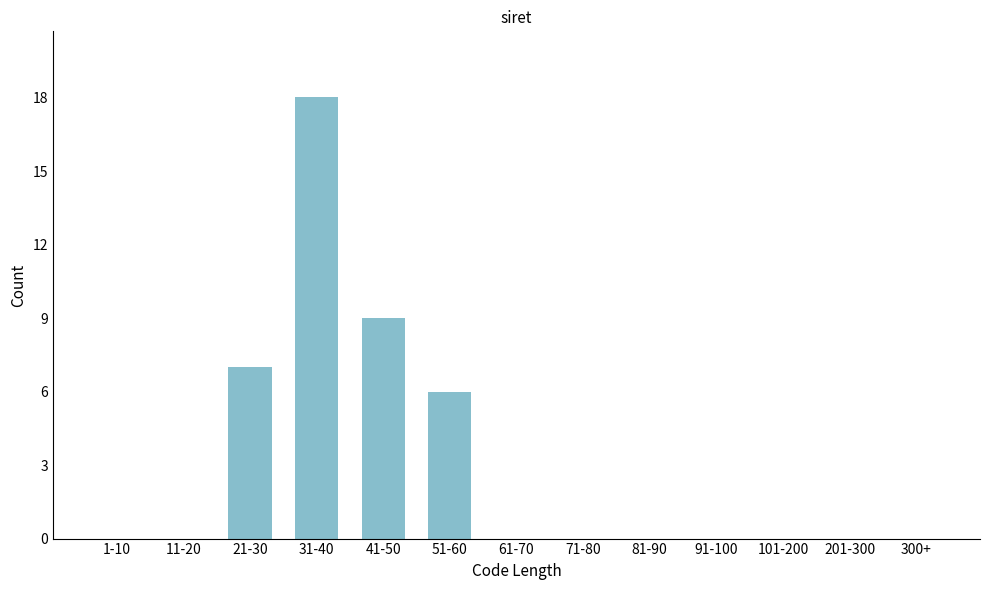

Reading left to right, list all the values displayed in this chart.

1-10=0	11-20=0	21-30=7	31-40=18	41-50=9	51-60=6	61-70=0	71-80=0	81-90=0	91-100=0	101-200=0	201-300=0	300+=0